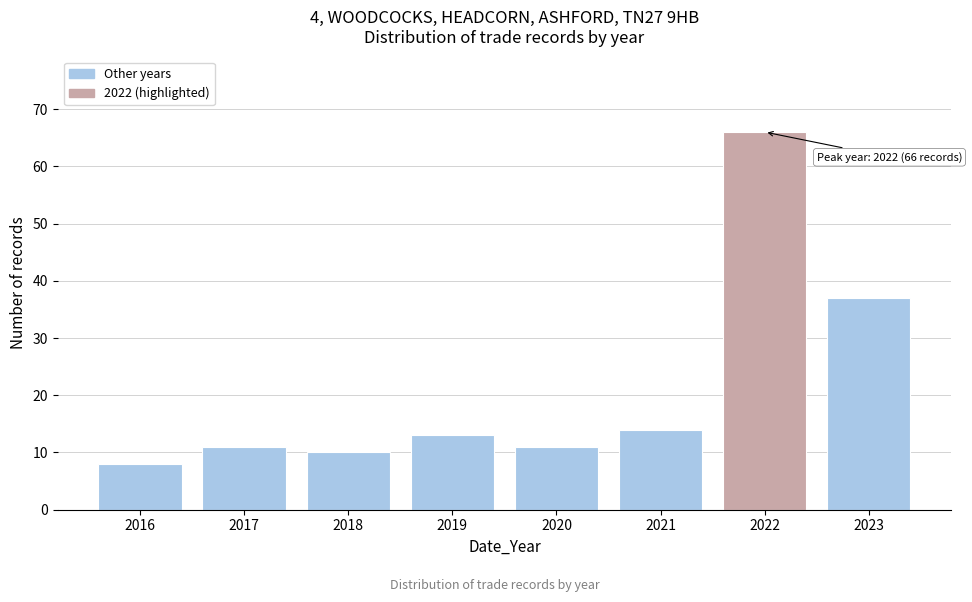

Reading left to right, extract all data points from this chart.

8	11	10	13	11	14	66	37